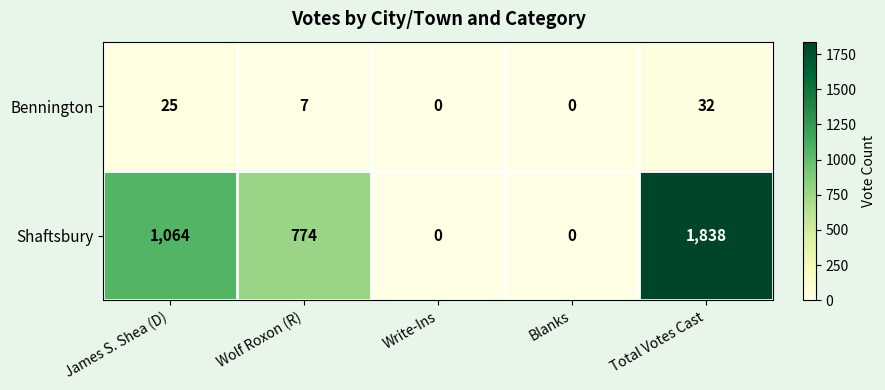

What is the average value of the Bennington series?

13